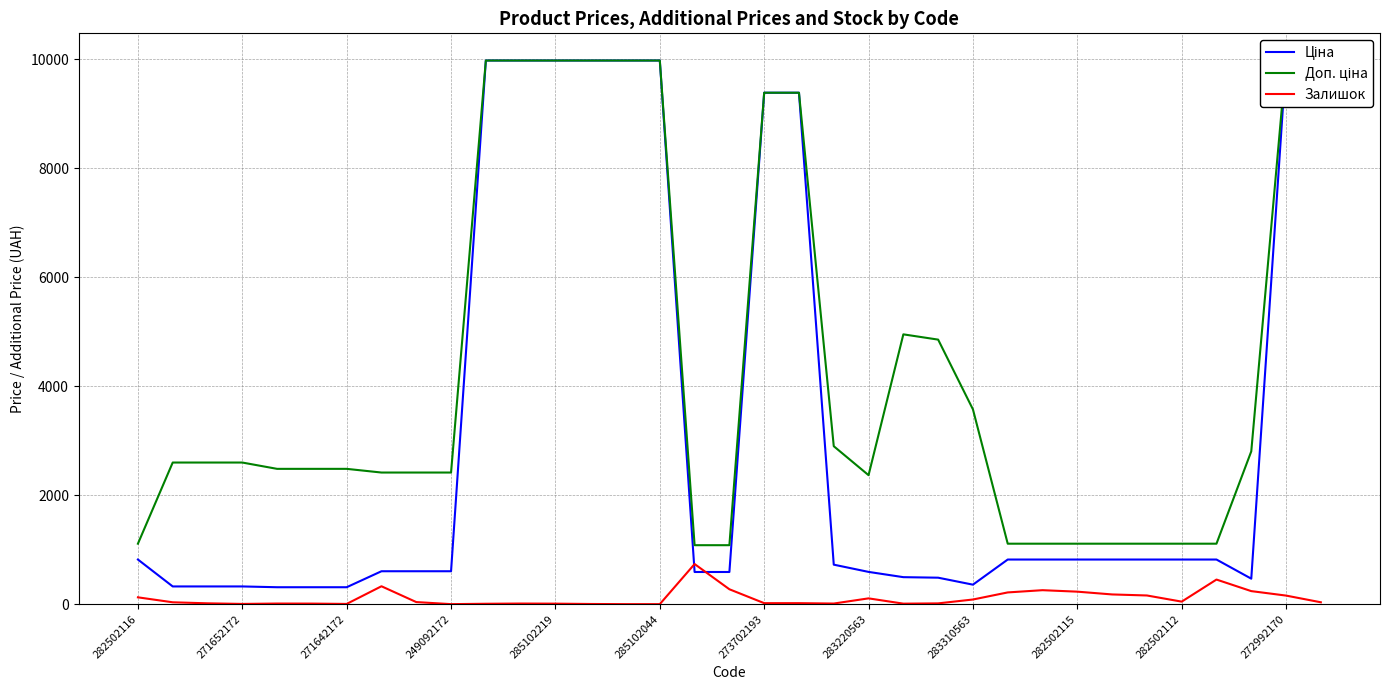

What is the sum of all Залишок values?

3833